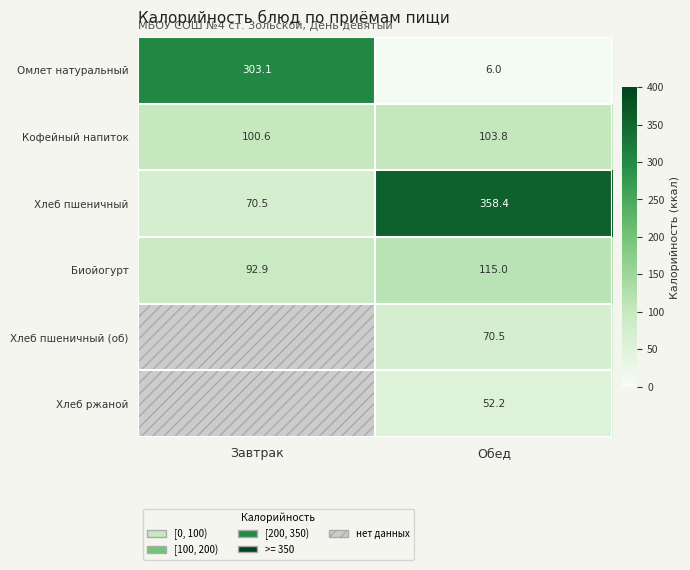

Rank the series at Обед from highest to lowest value.

Хлеб пшеничный, Биойогурт, Кофейный напиток, Хлеб пшеничный (об), Хлеб ржаной, Омлет натуральный